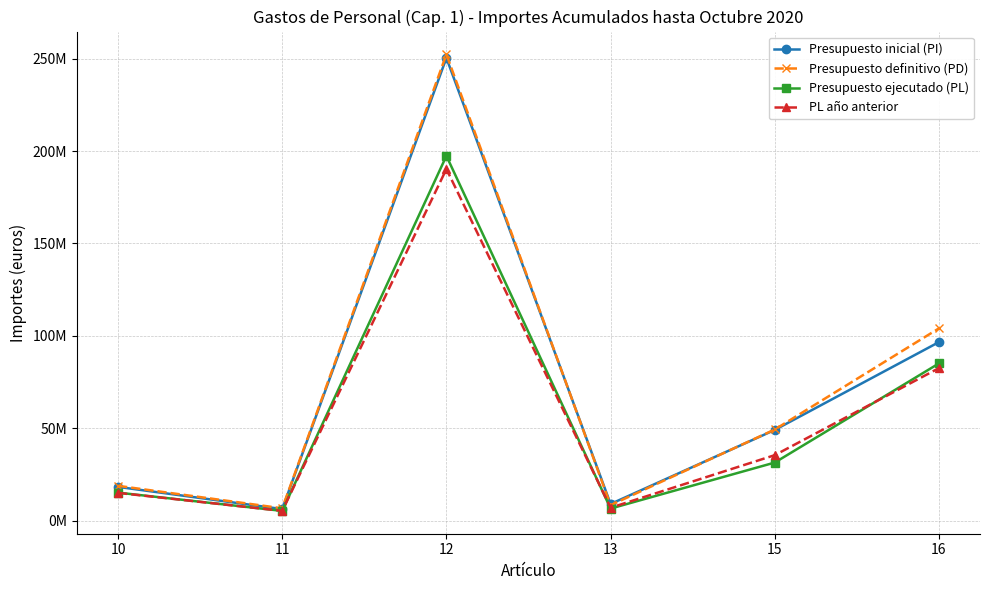

The value of Presupuesto inicial (PI) at 11 is 6260767.7. True or false?

True